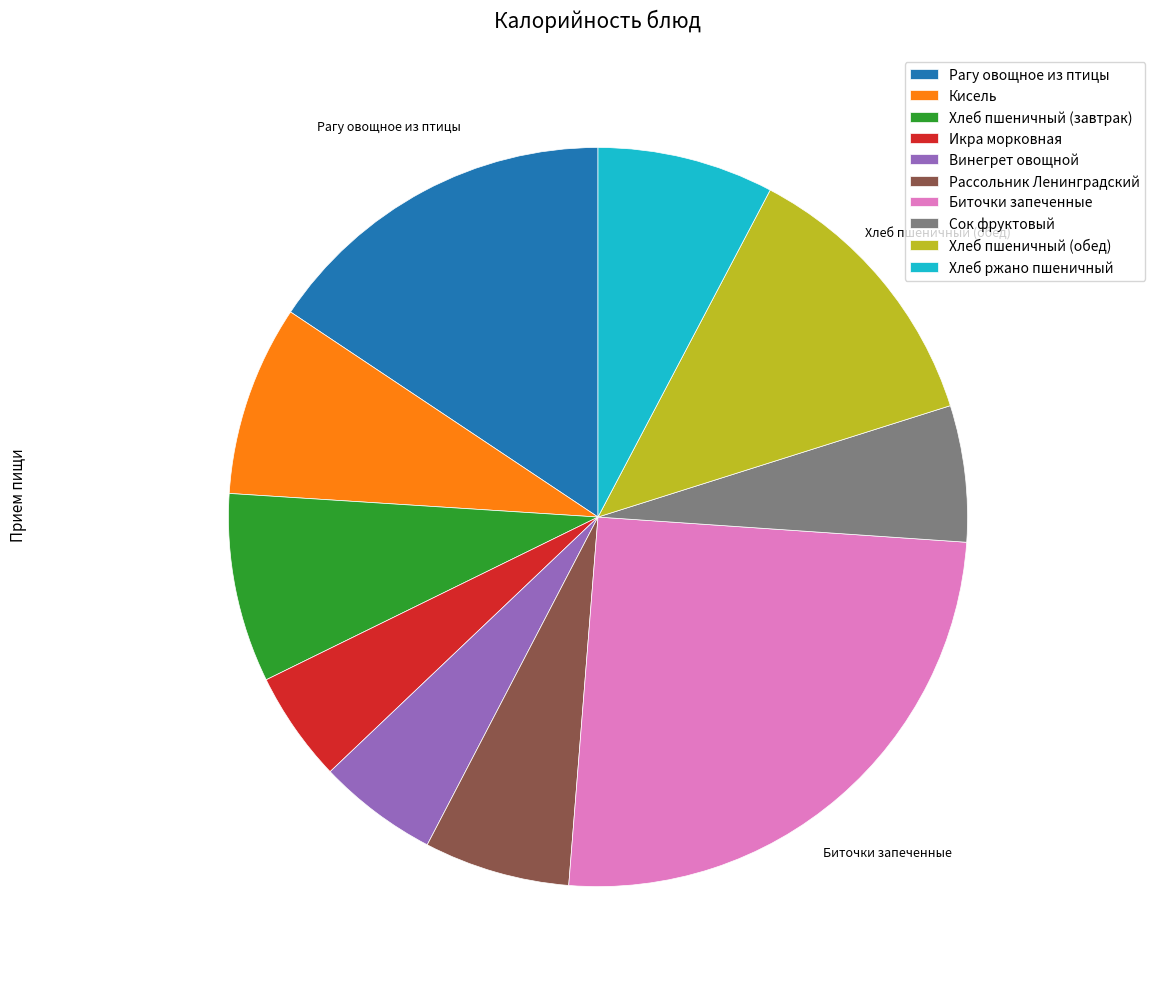

Which slice is the largest?

Биточки запеченные